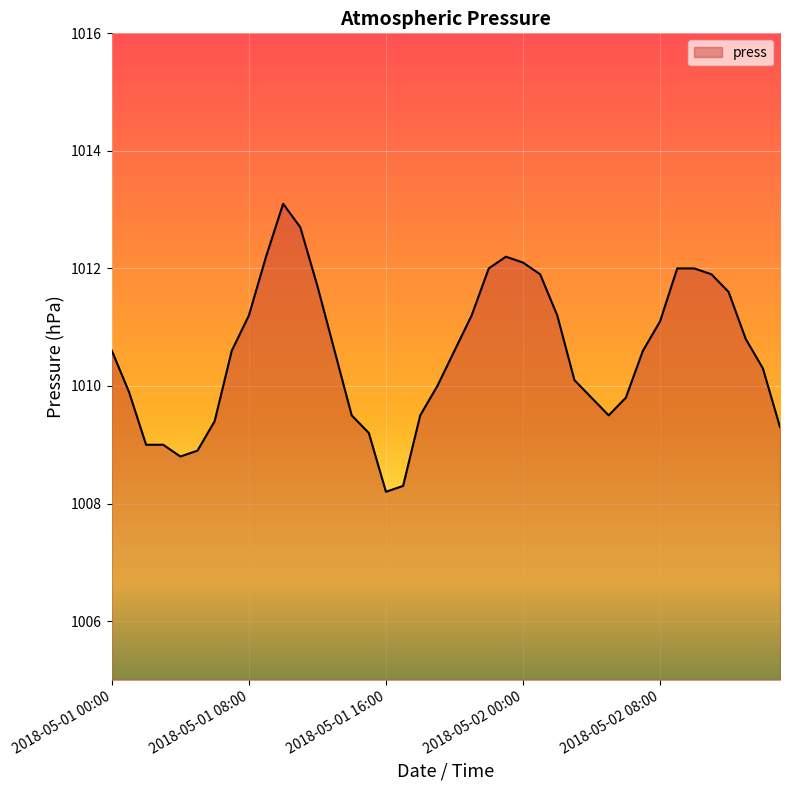

What is the maximum value shown in the chart?

1013.1